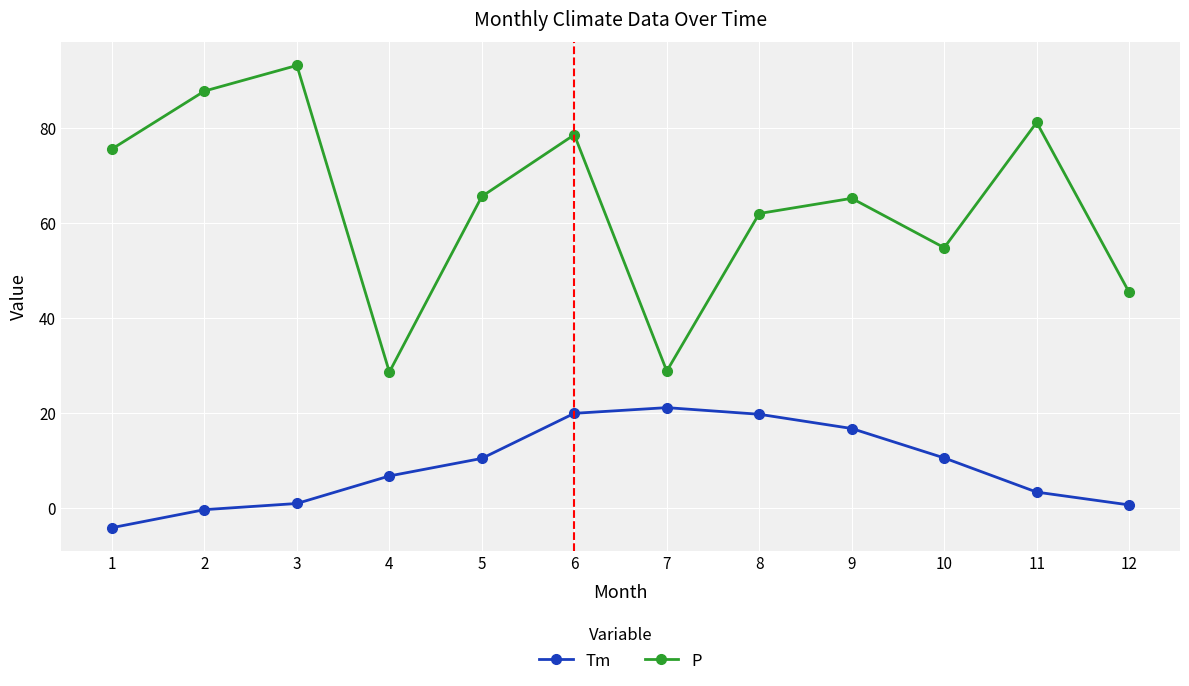

How many data points in Tm are above 10?

6